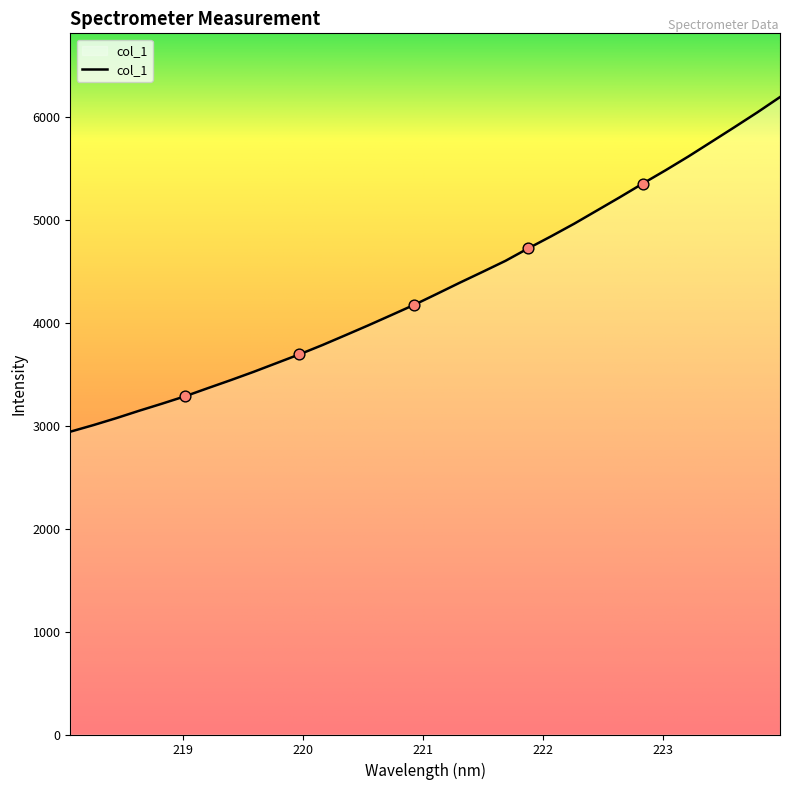

What is the maximum value shown in the chart?

6192.8